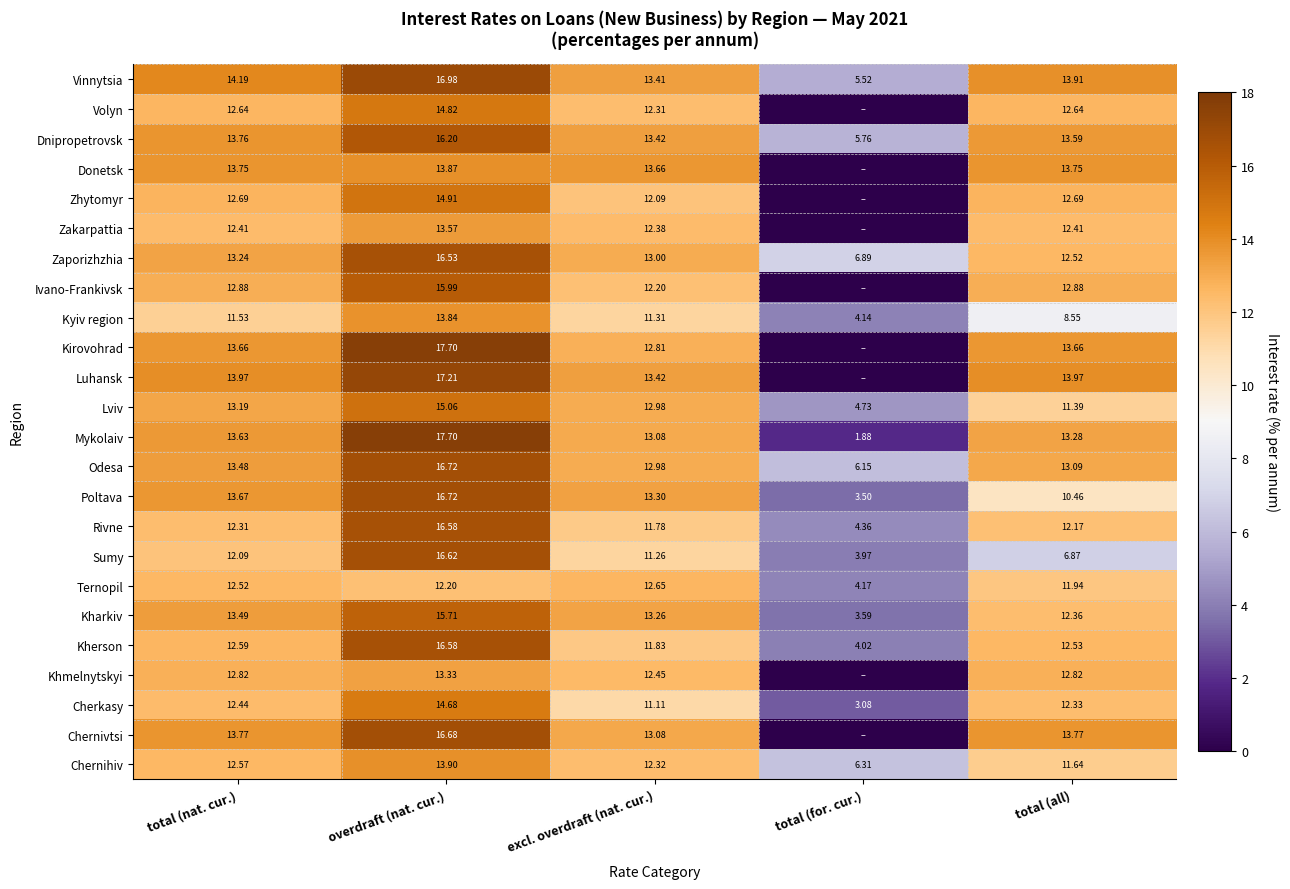

Where does the Kherson series first go above 12?

total (nat. cur.)